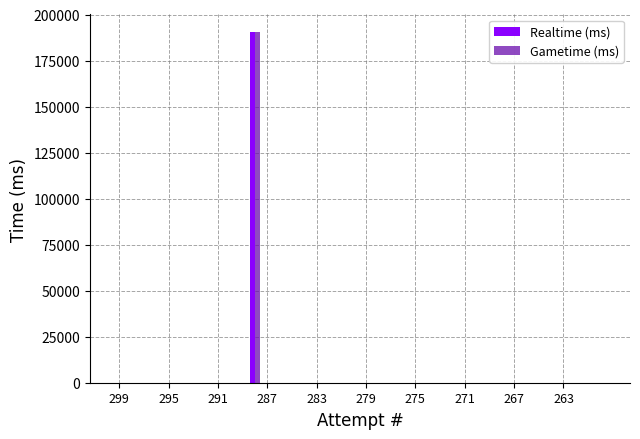

What is the sum of all Gametime (ms) values?

190474